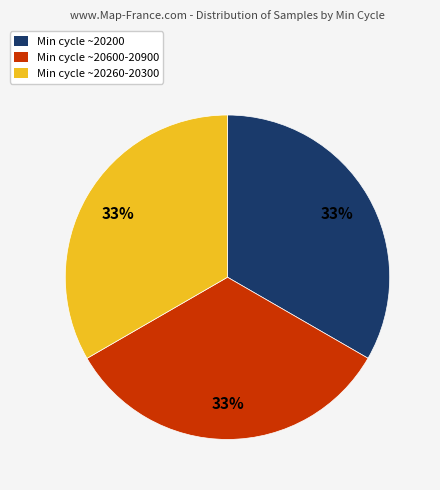

Is Min cycle ~20600-20900 the majority of the pie?

No